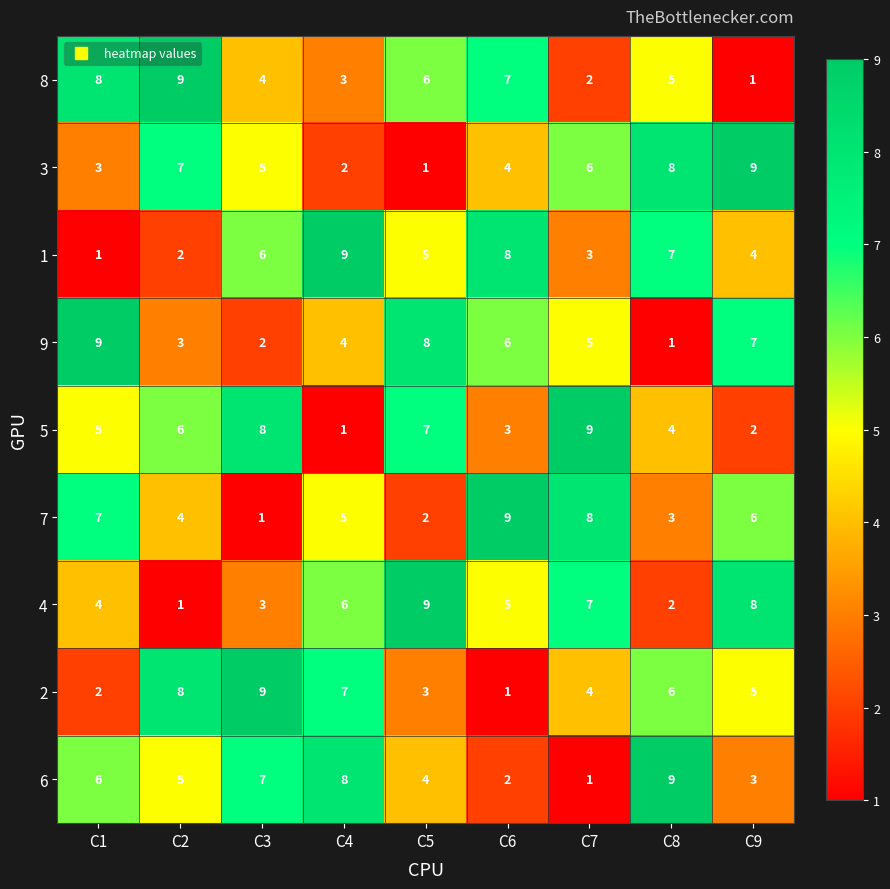

What is the total value across all series at C2?

45